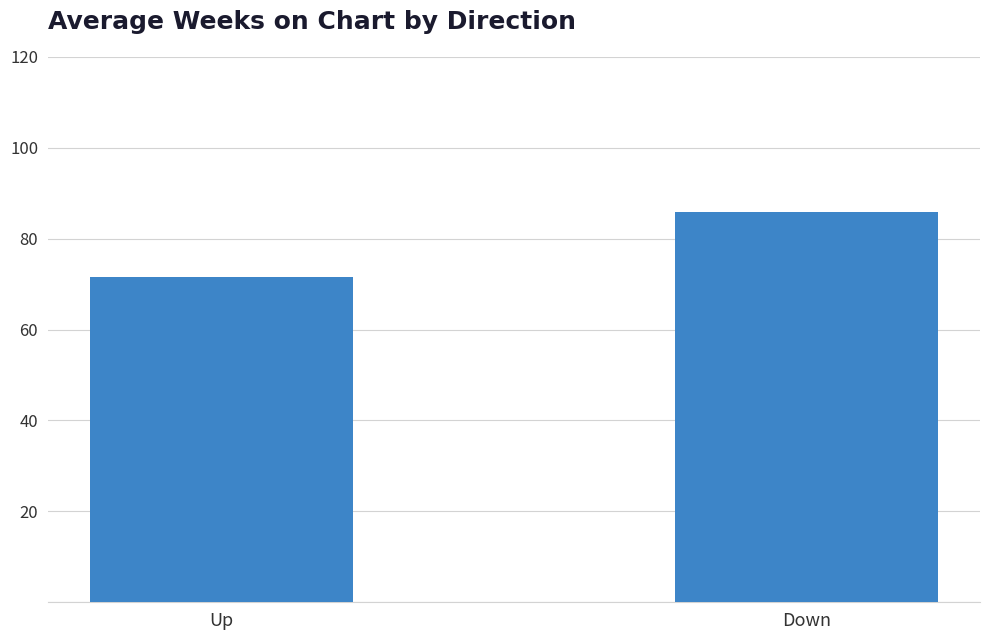

Which label corresponds to the largest value in the chart?

Down